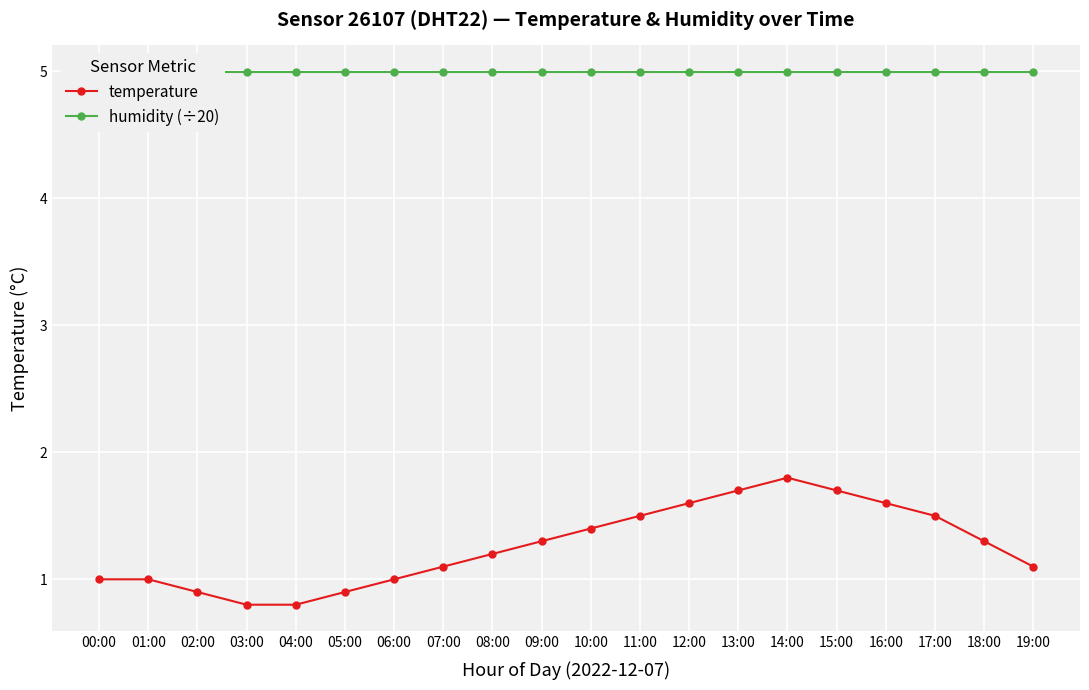

At how many categories does at least one series exceed 1?

20